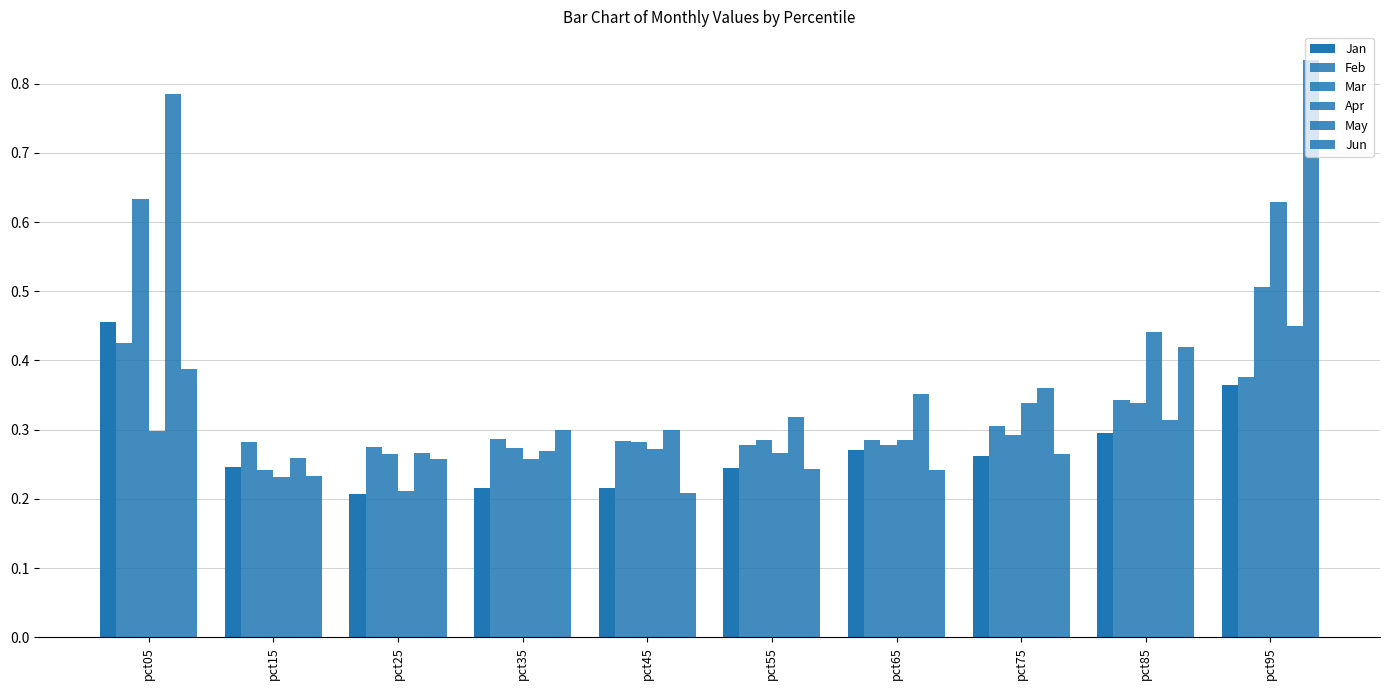

How many categories are shown in the chart?

10